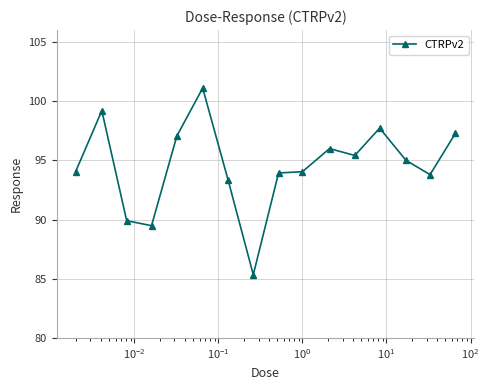

What is the average value?

94.5